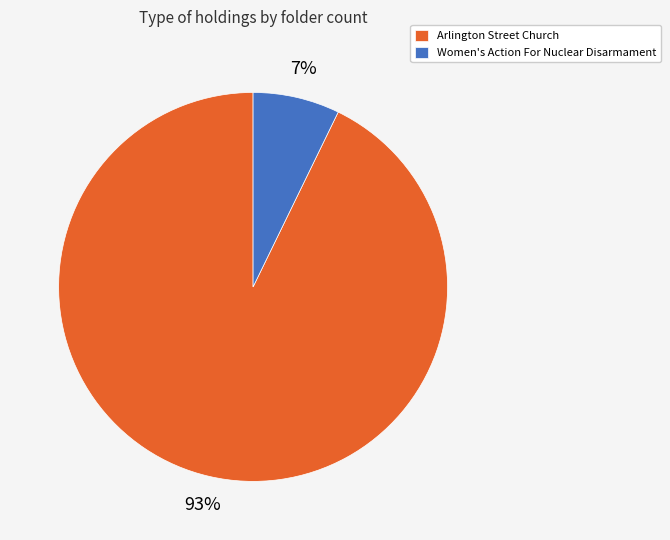

Which has a higher value, Women's Action For Nuclear Disarmament or Arlington Street Church?

Arlington Street Church